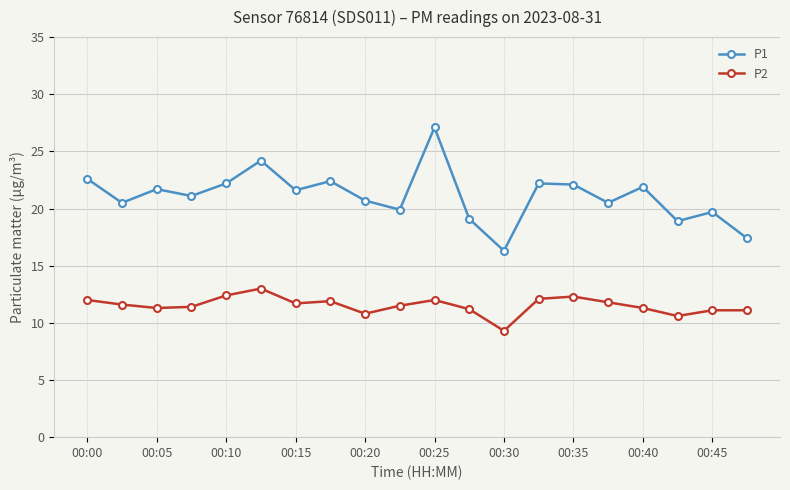

How many data points does each series have?

20